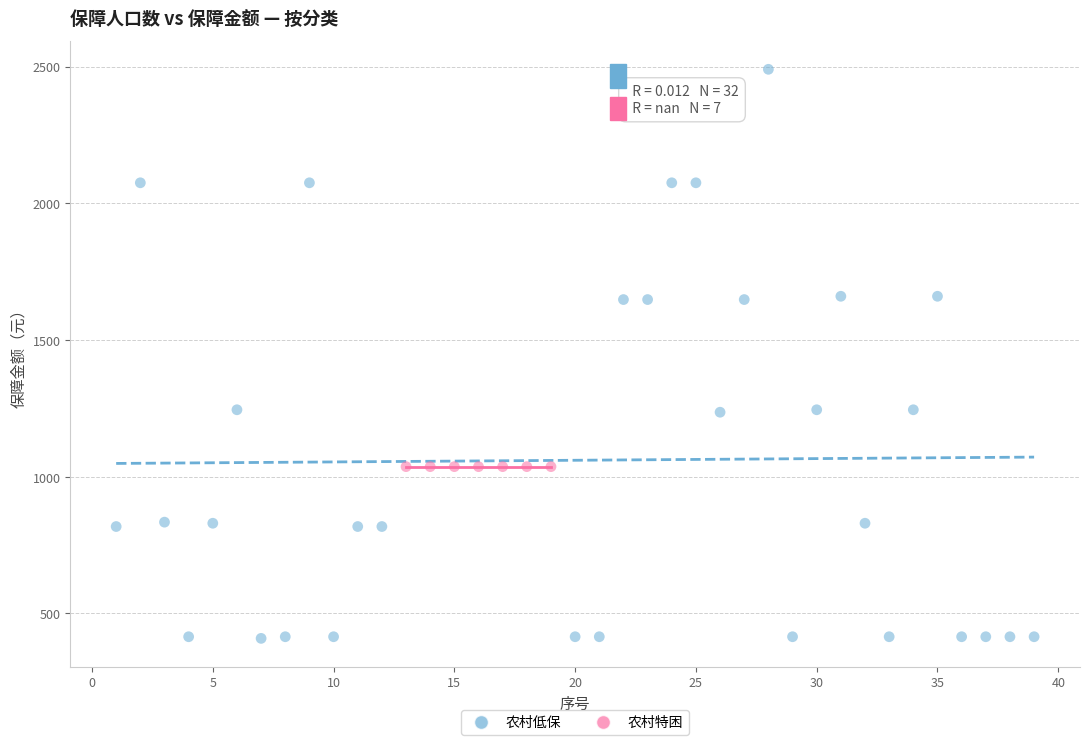

Which series contains the highest Y value?

农村低保